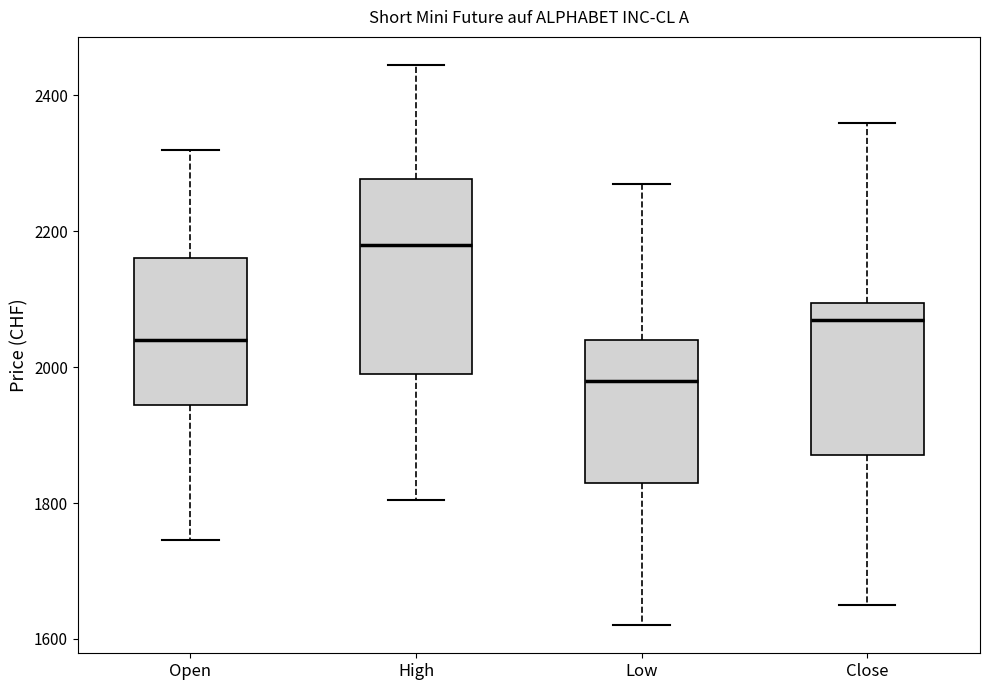

Where does the lower whisker of the box for Close end on the y-axis? The values are not printed on the chart, so give them approximately, as read against the axis.

1660